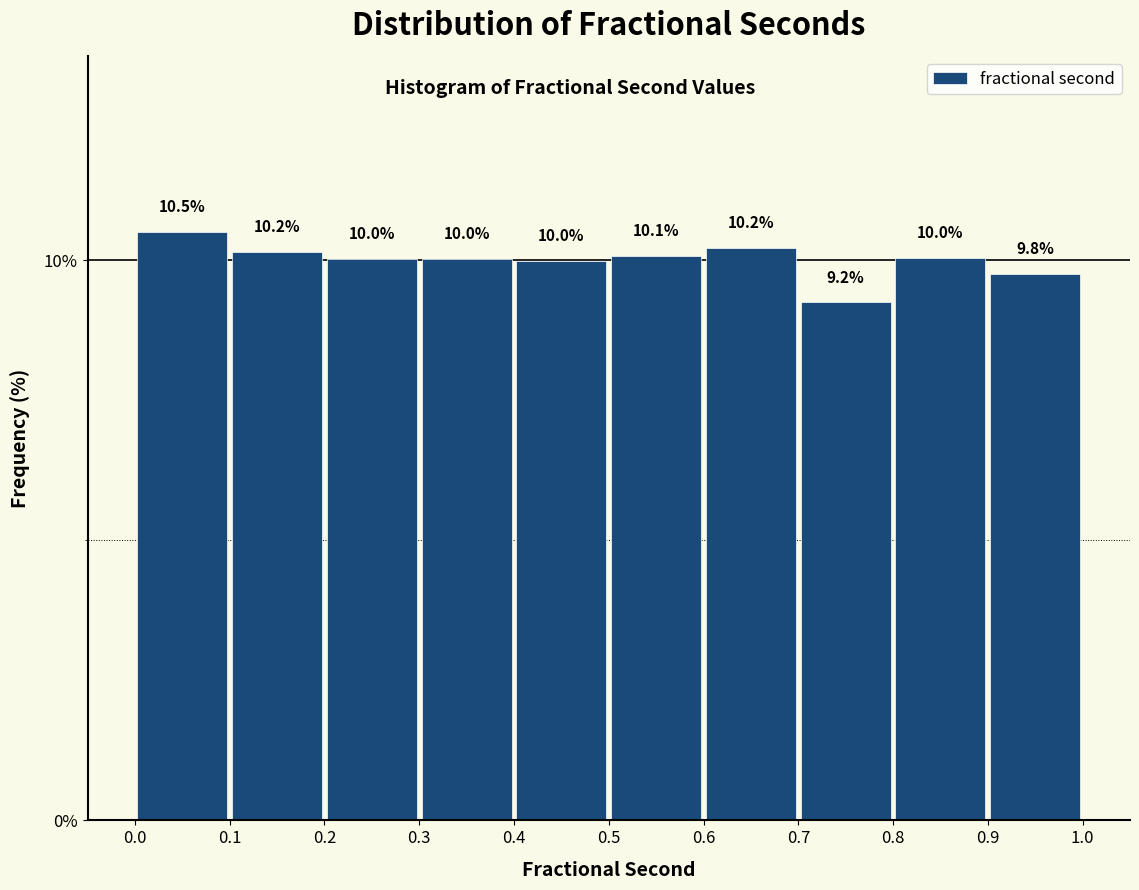

Which range on the x-axis has the tallest bar?

0.0 to 0.1